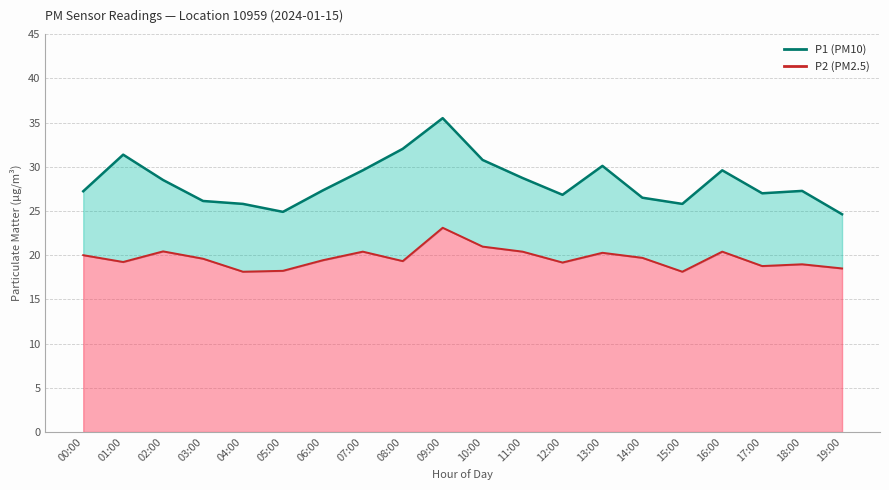

Reading left to right, transcribe all the data shown in this chart.

P1 (line): 27.2	31.4	28.5	26.1	25.8	24.9	27.3	29.6	32.0	35.5	30.8	28.7	26.8	30.1	26.5	25.8	29.6	27.0	27.3	24.6
P2 (line): 20.0	19.2	20.4	19.6	18.1	18.2	19.4	20.4	19.3	23.1	21.0	20.4	19.2	20.3	19.7	18.1	20.4	18.8	19.0	18.5